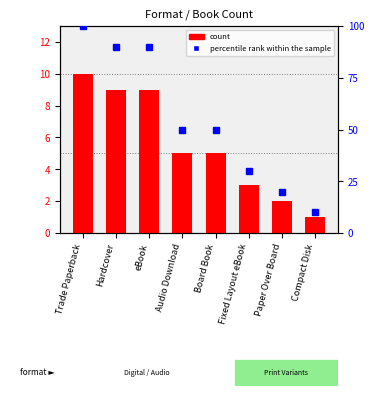

Rank the series by their average value, from lowest to highest.

count, percentile rank within the sample